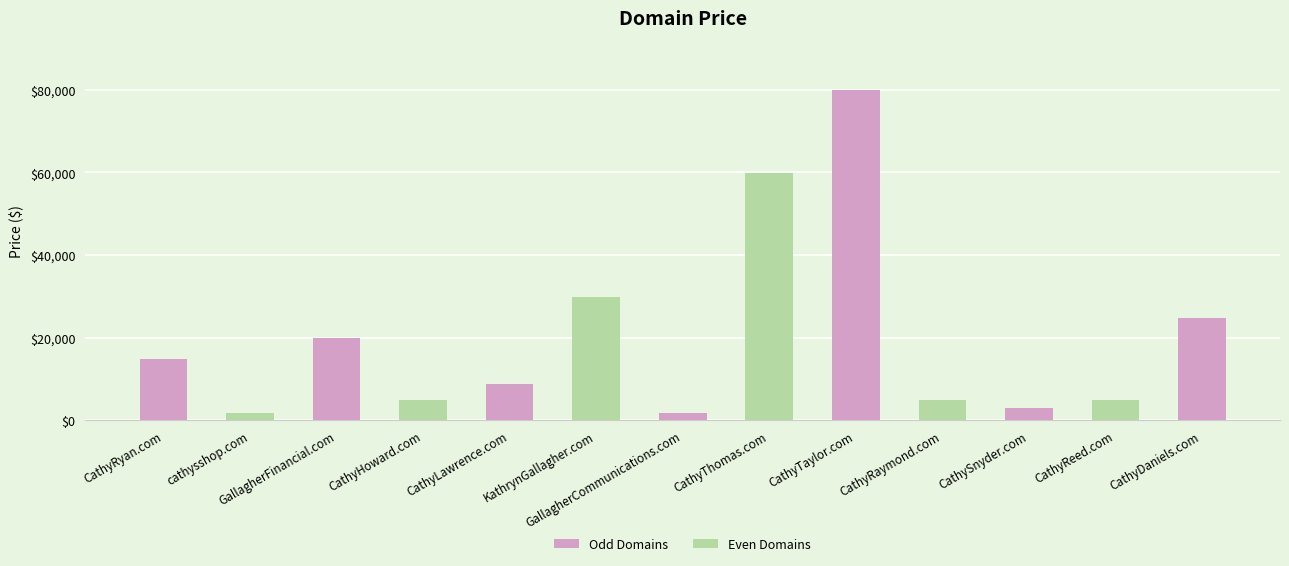

What position from the right is CathyLawrence.com?

9